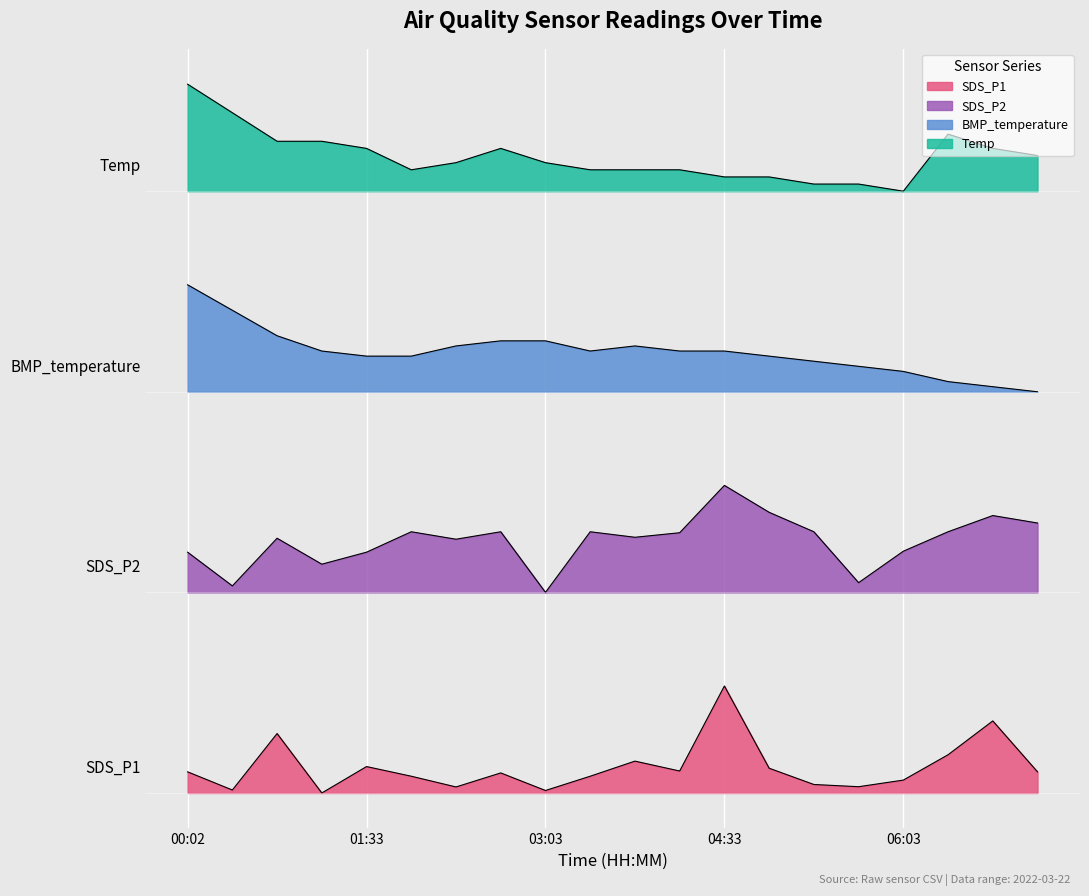

At how many categories does at least one series exceed 10?

20